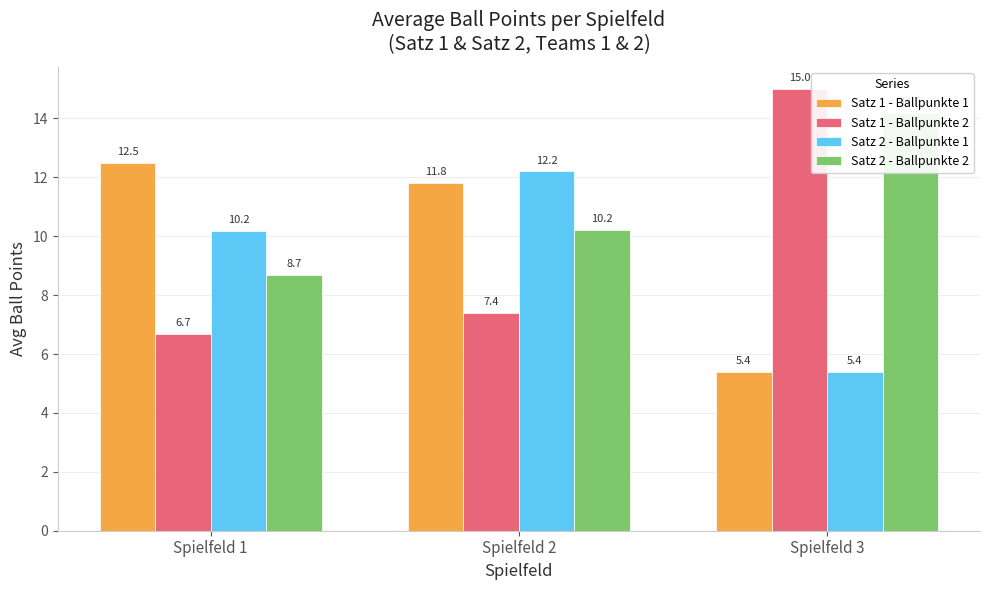

How many bars are there in total?

12